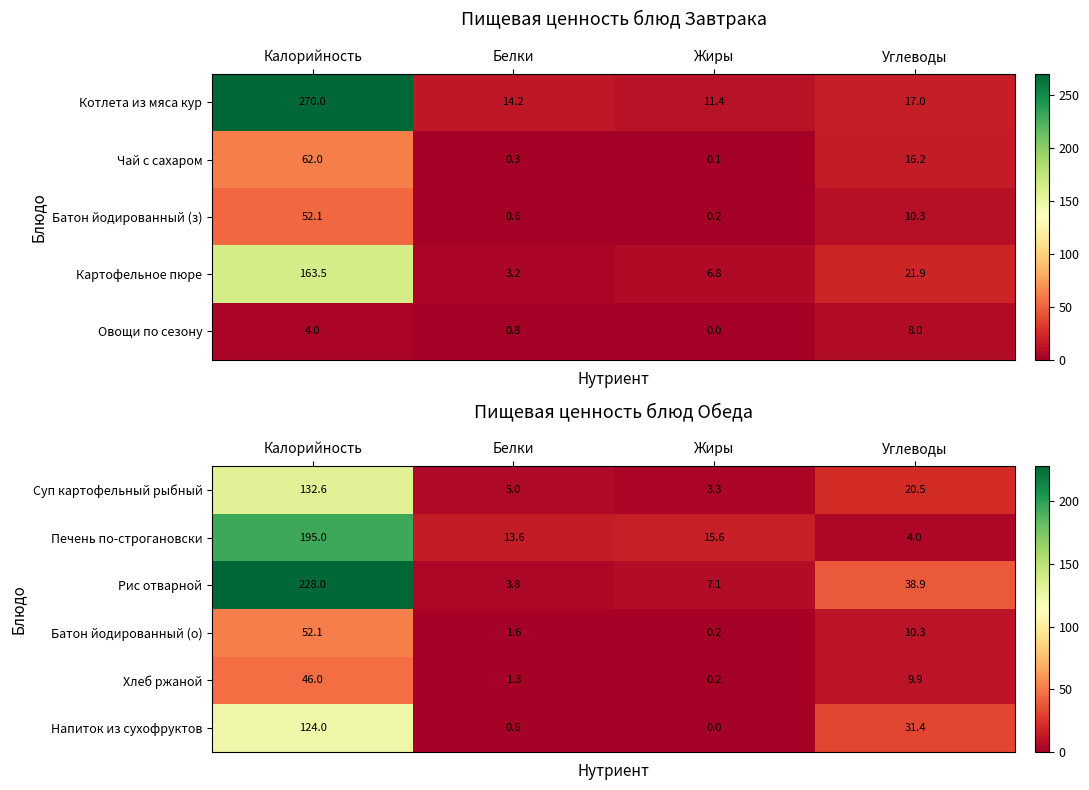

Rank the categories by Напиток из сухофруктов value from highest to lowest.

Калорийность, Углеводы, Белки, Жиры